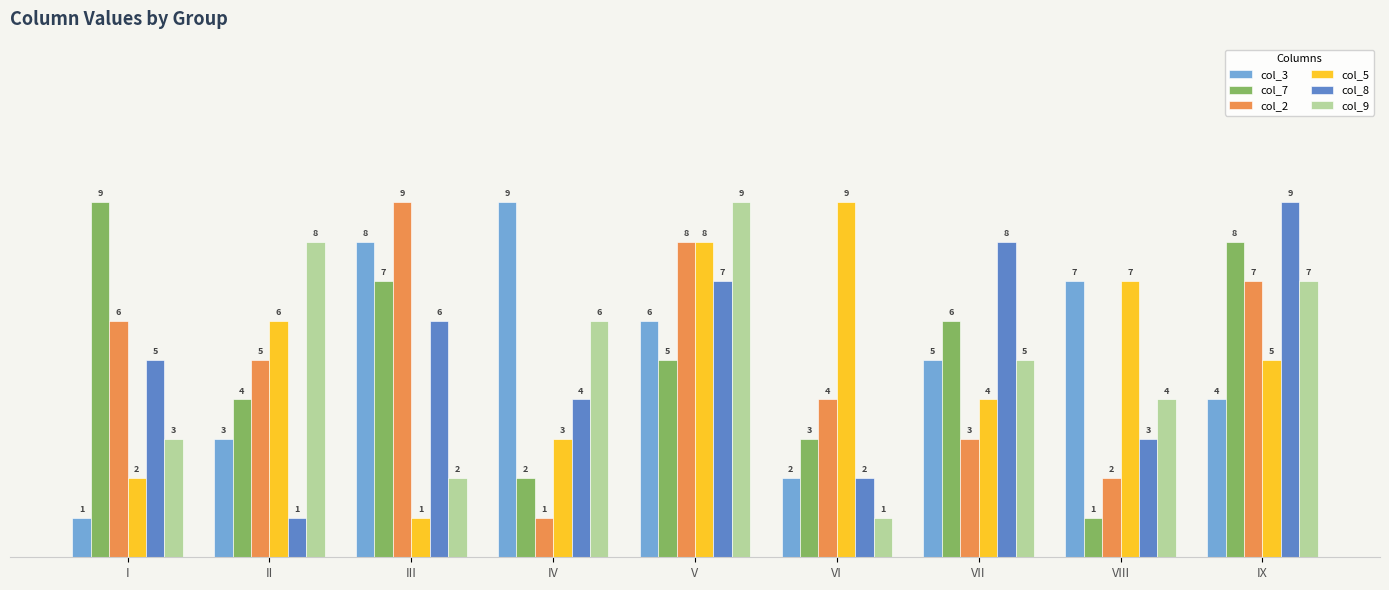

Which series changed the most between I and III?

col_3